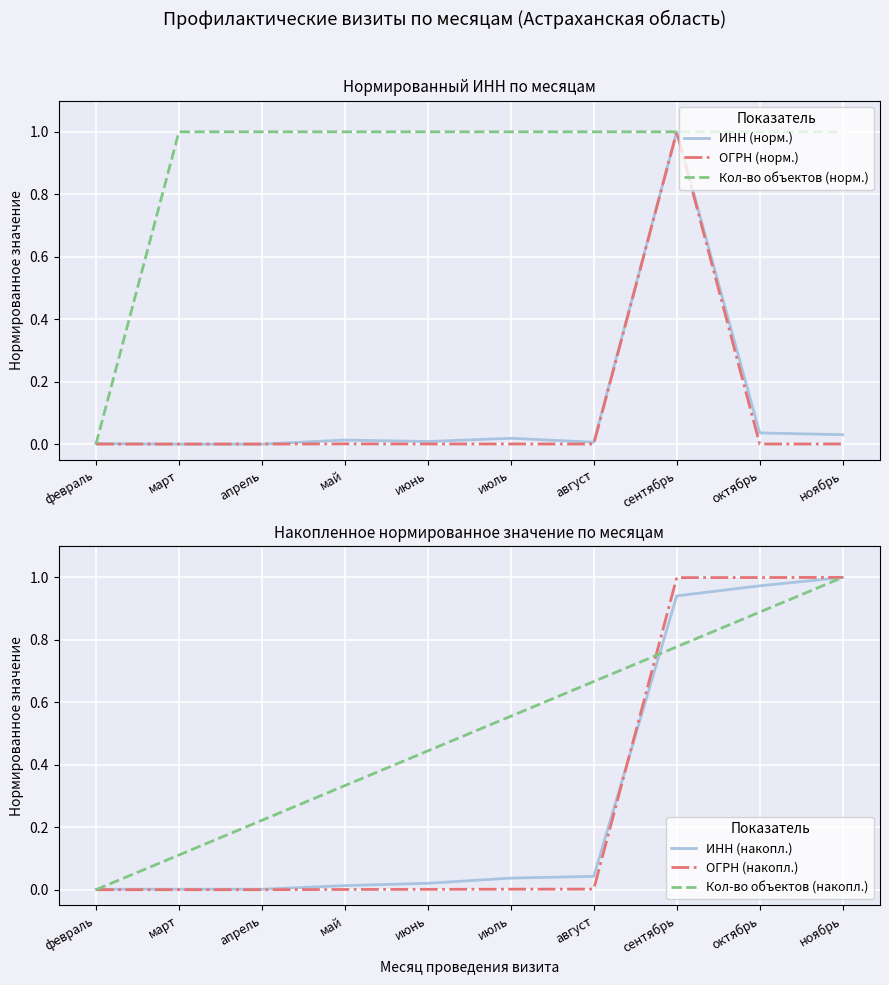

Which series ends up on top after the final intersection of ИНН (накопл.) and ОГРН (накопл.)?

ОГРН (накопл.)